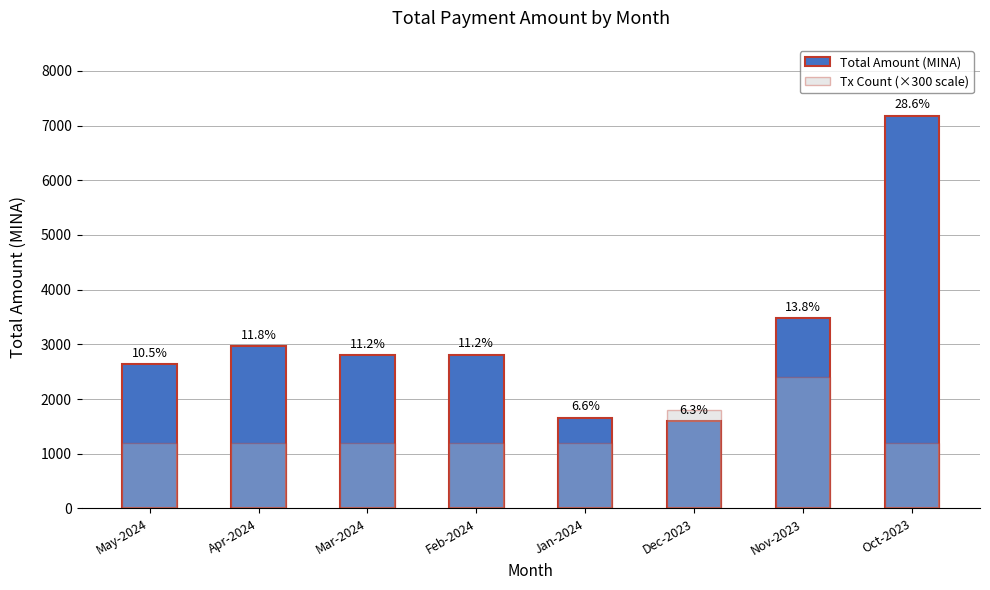

What is the value of the Tx Count (×300 scale) bar at the 5th from the left?

1200.0